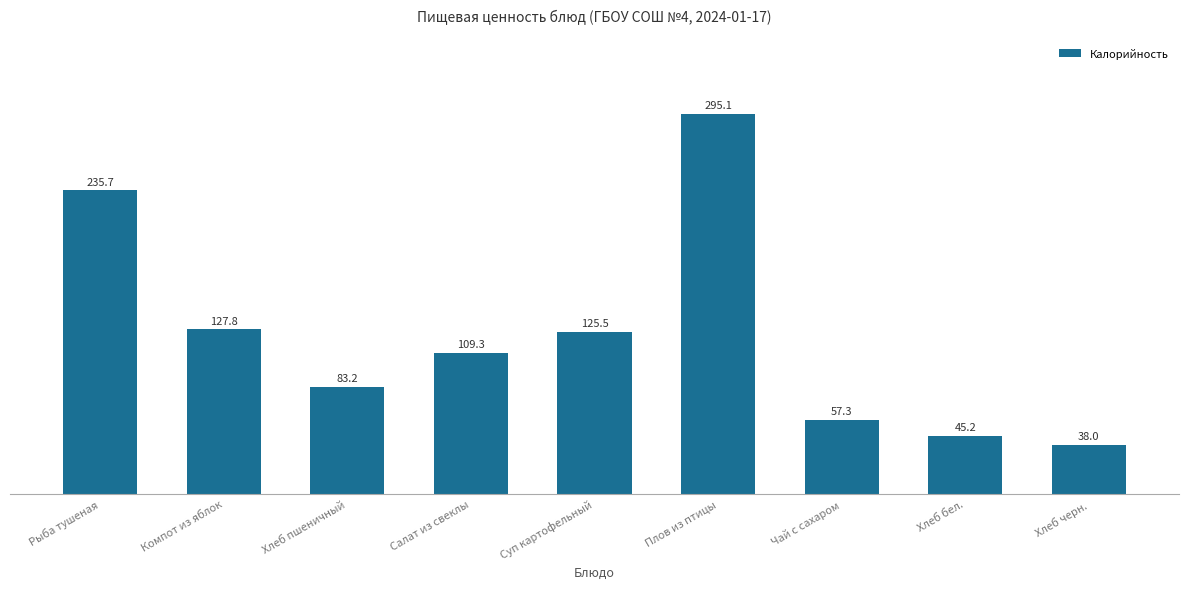

What is the greatest value displayed?

295.1